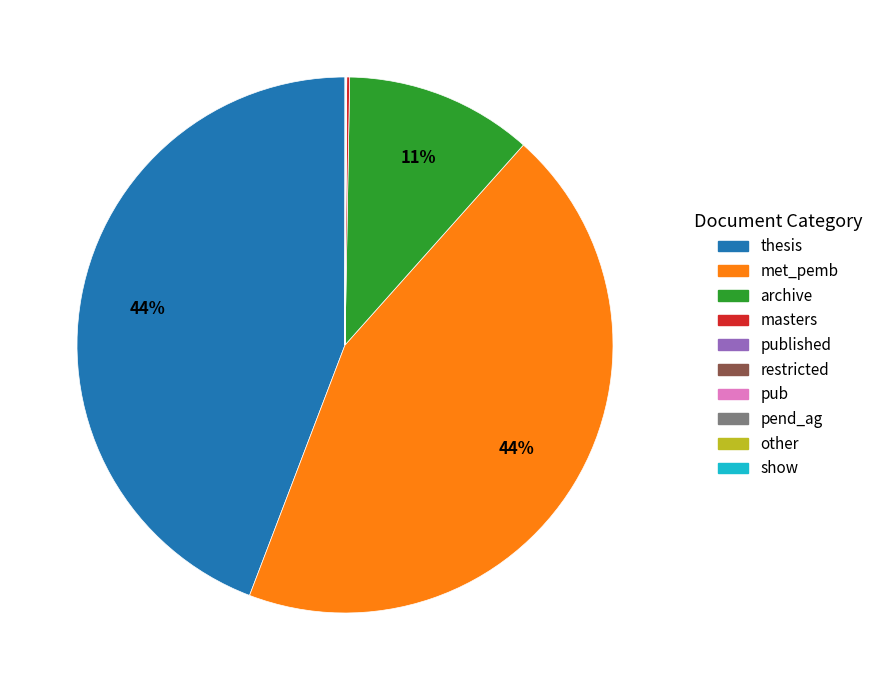

Is there a majority slice in this chart?

No